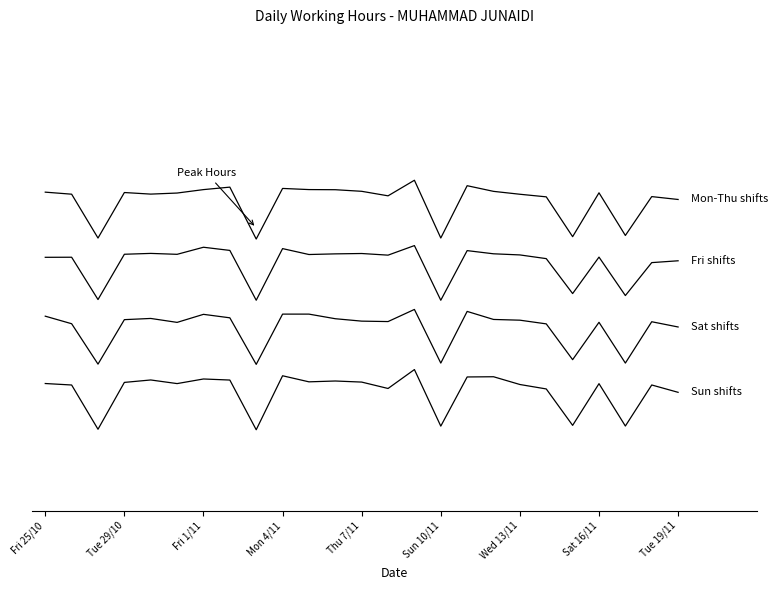

Does the chart have visible grid lines?

No